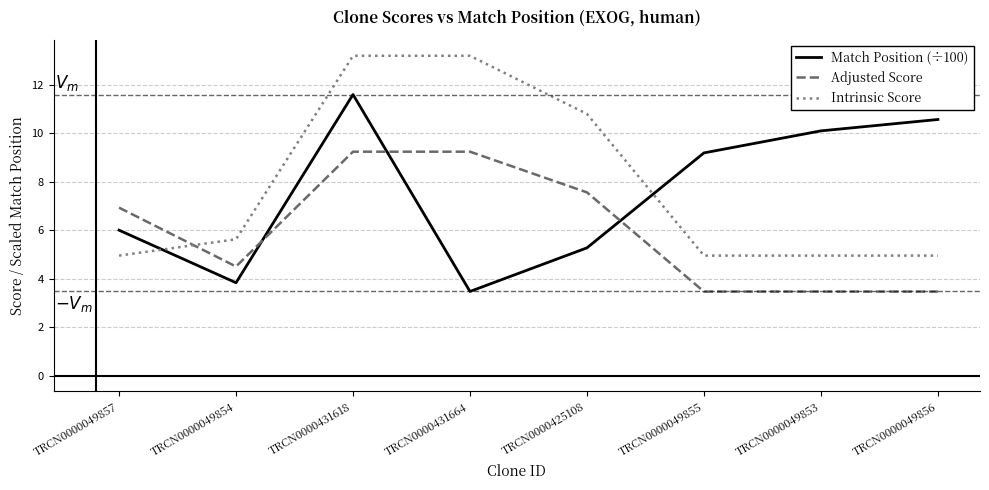

Where is Adjusted Score nearest to the value 6?

TRCN0000049857